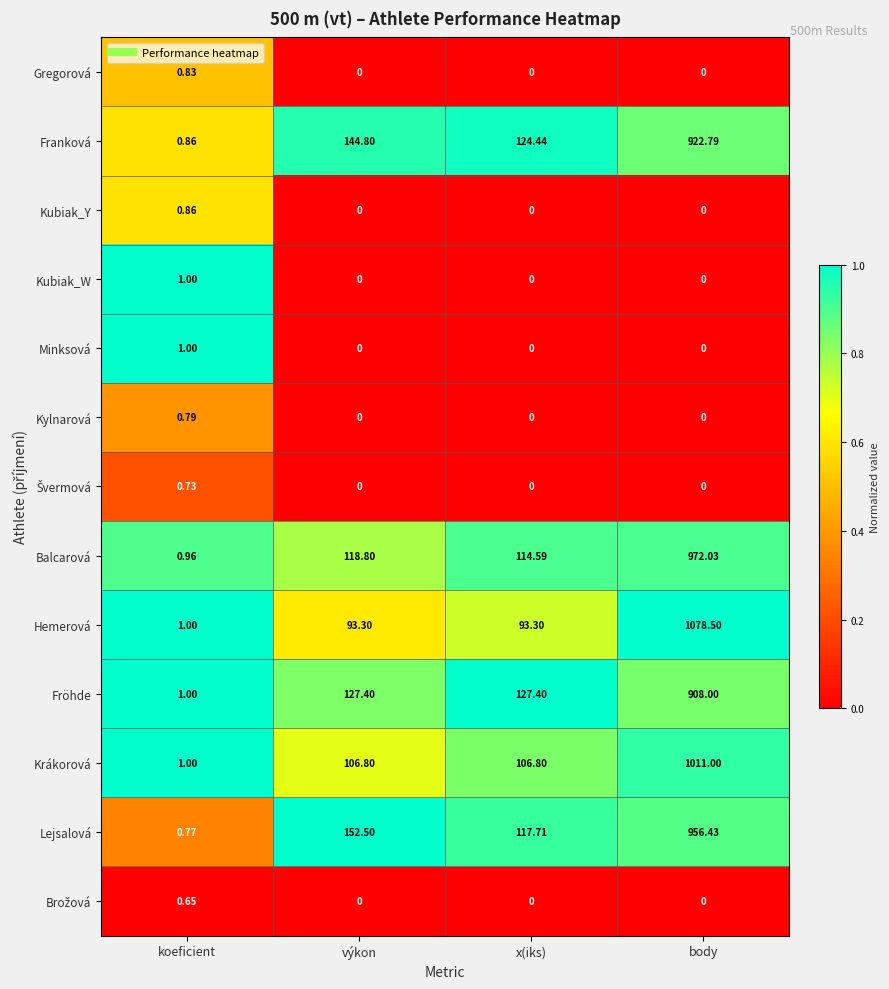

Where is Franková nearest to the value 461?

výkon